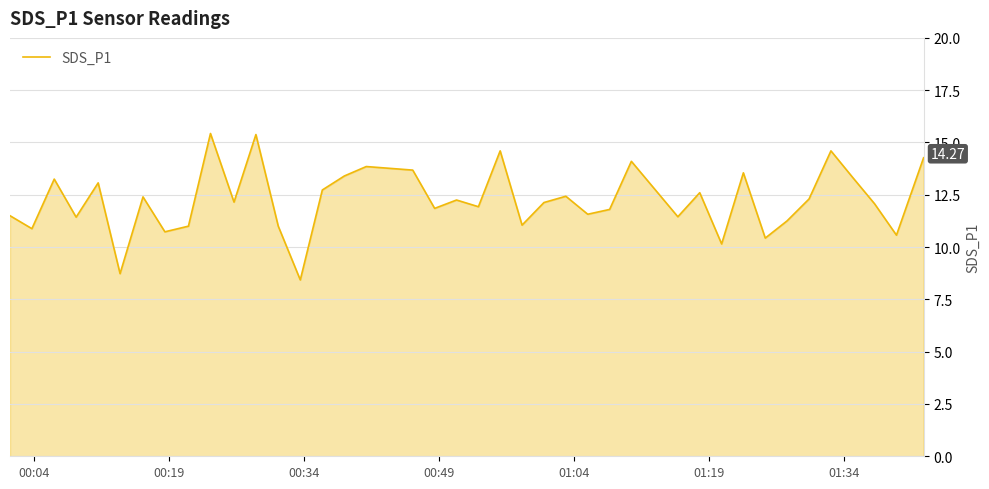

What is the difference between the maximum and minimum values?

7.0